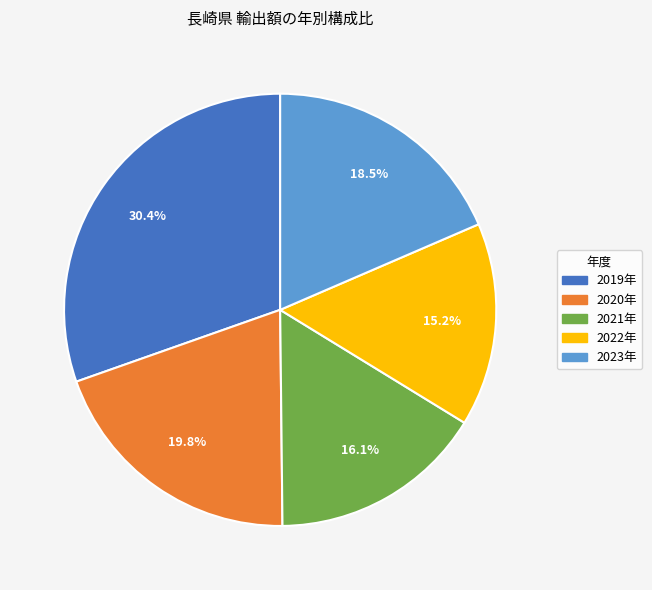

To the nearest percent, what is the difference between the largest and smallest slice percentages?

15%